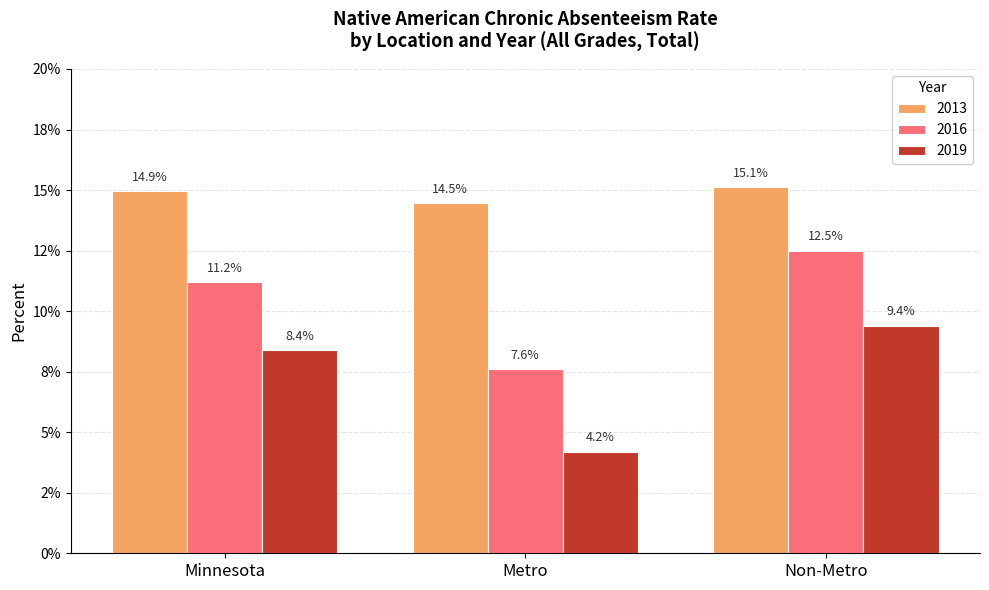

What are all the series names shown in the legend?

2013, 2016, 2019